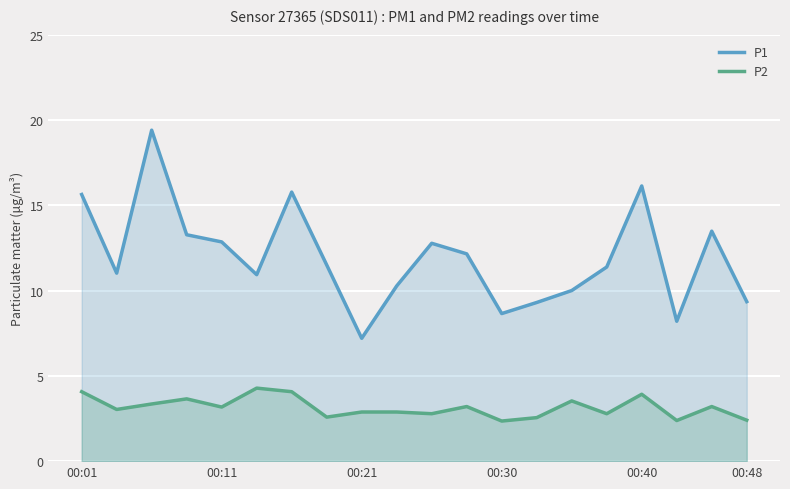

What is the difference between the maximum and minimum values in the P2 series?

1.9